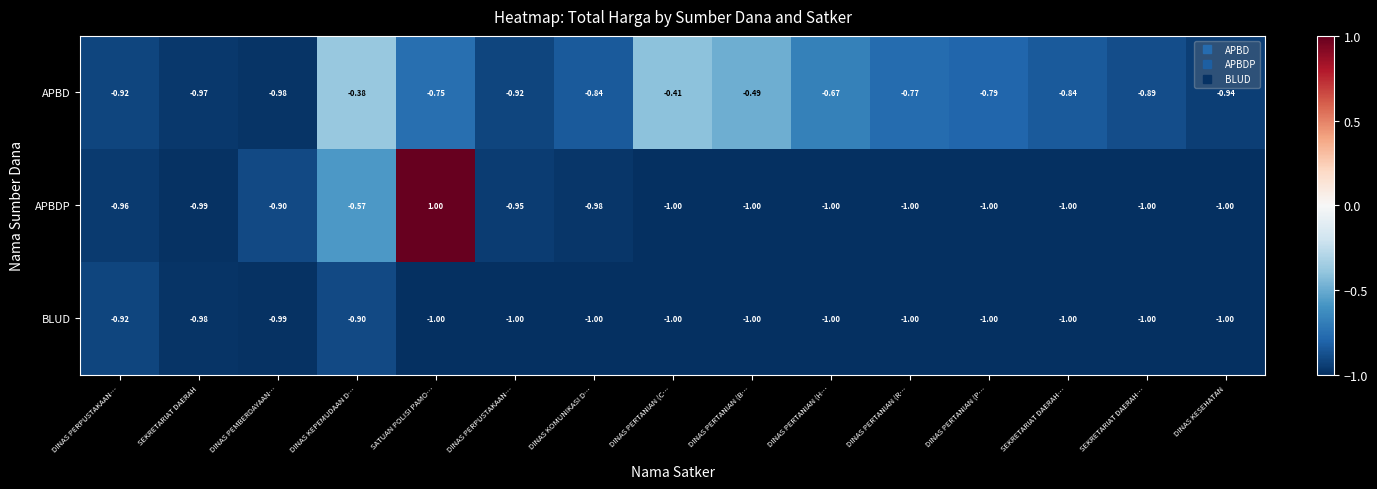

Reading right to left, list all the values displayed in this chart.

APBD: DINAS KESEHATAN=-0.9	SEKRETARIAT DAERAH…=-0.9	SEKRETARIAT DAERAH…=-0.8	DINAS PERTANIAN (P…=-0.8	DINAS PERTANIAN (R…=-0.8	DINAS PERTANIAN (H…=-0.7	DINAS PERTANIAN (B…=-0.5	DINAS PERTANIAN (C…=-0.4	DINAS KOMUNIKASI D…=-0.8	DINAS PERPUSTAKAAN…=-0.9	SATUAN POLISI PAMO…=-0.8	DINAS KEPEMUDAAN D…=-0.4	DINAS PEMBERDAYAAN…=-1.0	SEKRETARIAT DAERAH=-1.0	DINAS PERPUSTAKAAN…=-0.9
APBDP: DINAS KESEHATAN=-1.0	SEKRETARIAT DAERAH…=-1.0	SEKRETARIAT DAERAH…=-1.0	DINAS PERTANIAN (P…=-1.0	DINAS PERTANIAN (R…=-1.0	DINAS PERTANIAN (H…=-1.0	DINAS PERTANIAN (B…=-1.0	DINAS PERTANIAN (C…=-1.0	DINAS KOMUNIKASI D…=-1.0	DINAS PERPUSTAKAAN…=-0.9	SATUAN POLISI PAMO…=1.0	DINAS KEPEMUDAAN D…=-0.6	DINAS PEMBERDAYAAN…=-0.9	SEKRETARIAT DAERAH=-1.0	DINAS PERPUSTAKAAN…=-1.0
BLUD: DINAS KESEHATAN=-1.0	SEKRETARIAT DAERAH…=-1.0	SEKRETARIAT DAERAH…=-1.0	DINAS PERTANIAN (P…=-1.0	DINAS PERTANIAN (R…=-1.0	DINAS PERTANIAN (H…=-1.0	DINAS PERTANIAN (B…=-1.0	DINAS PERTANIAN (C…=-1.0	DINAS KOMUNIKASI D…=-1.0	DINAS PERPUSTAKAAN…=-1.0	SATUAN POLISI PAMO…=-1.0	DINAS KEPEMUDAAN D…=-0.9	DINAS PEMBERDAYAAN…=-1.0	SEKRETARIAT DAERAH=-1.0	DINAS PERPUSTAKAAN…=-0.9